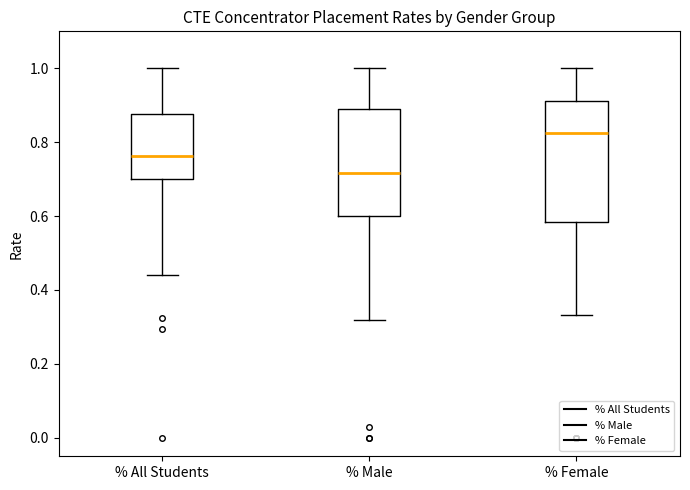

Which box is the tallest, from its lower edge to its upper edge?

% Female